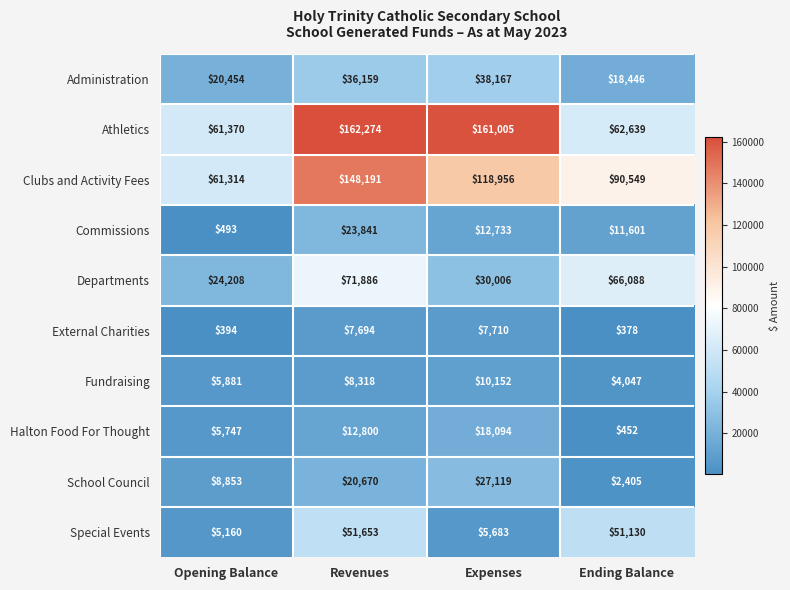

What is the total value across all series at Revenues?

543486